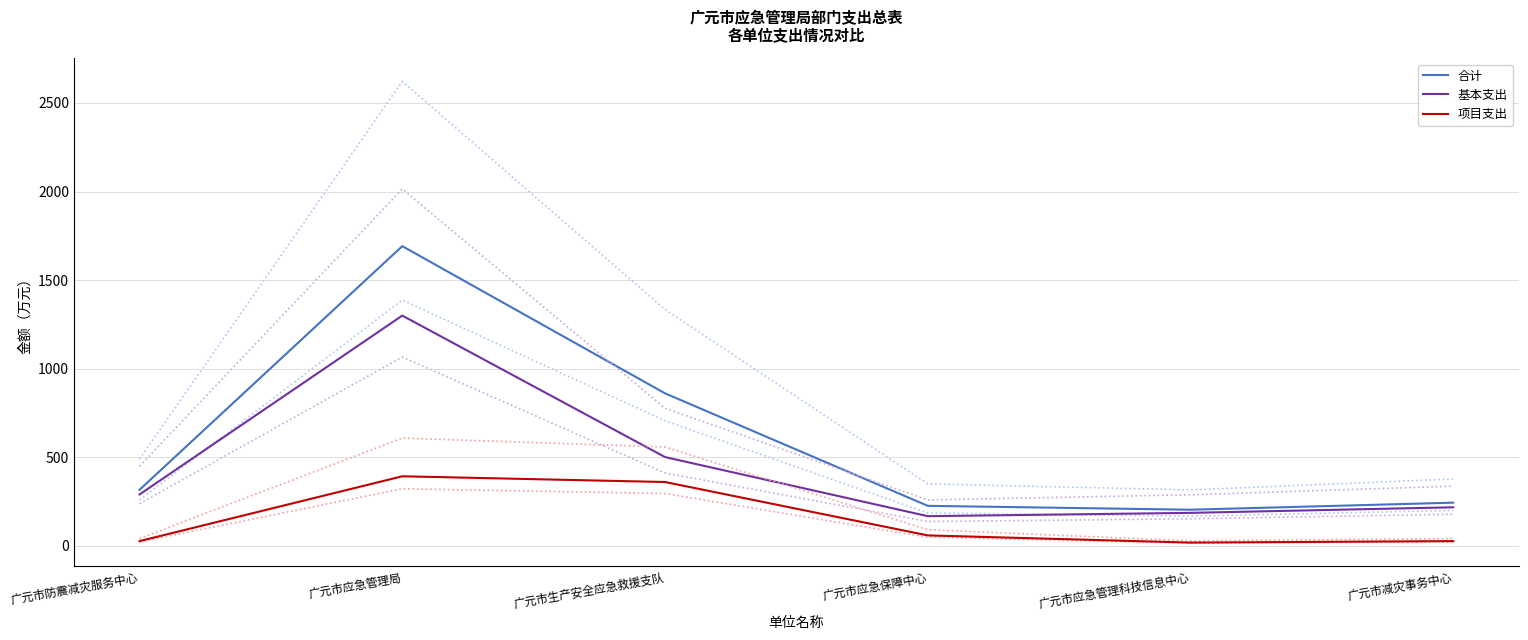

Where is 基本支出 nearest to the value 733?

广元市生产安全应急救援支队